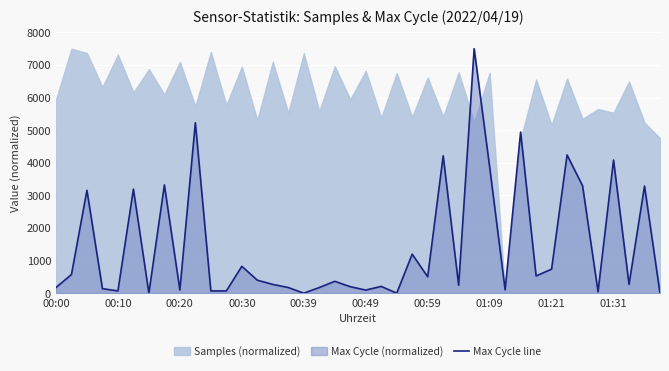

What is the sum of the values at 30 and 33?

9182.1